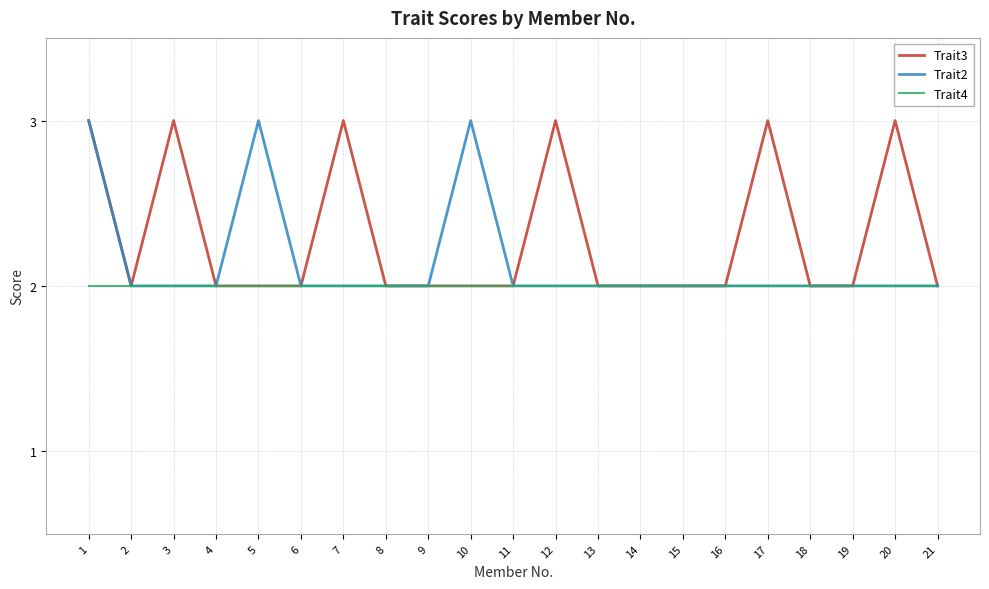

Is it true that Trait2 equals 1 at 8?

False